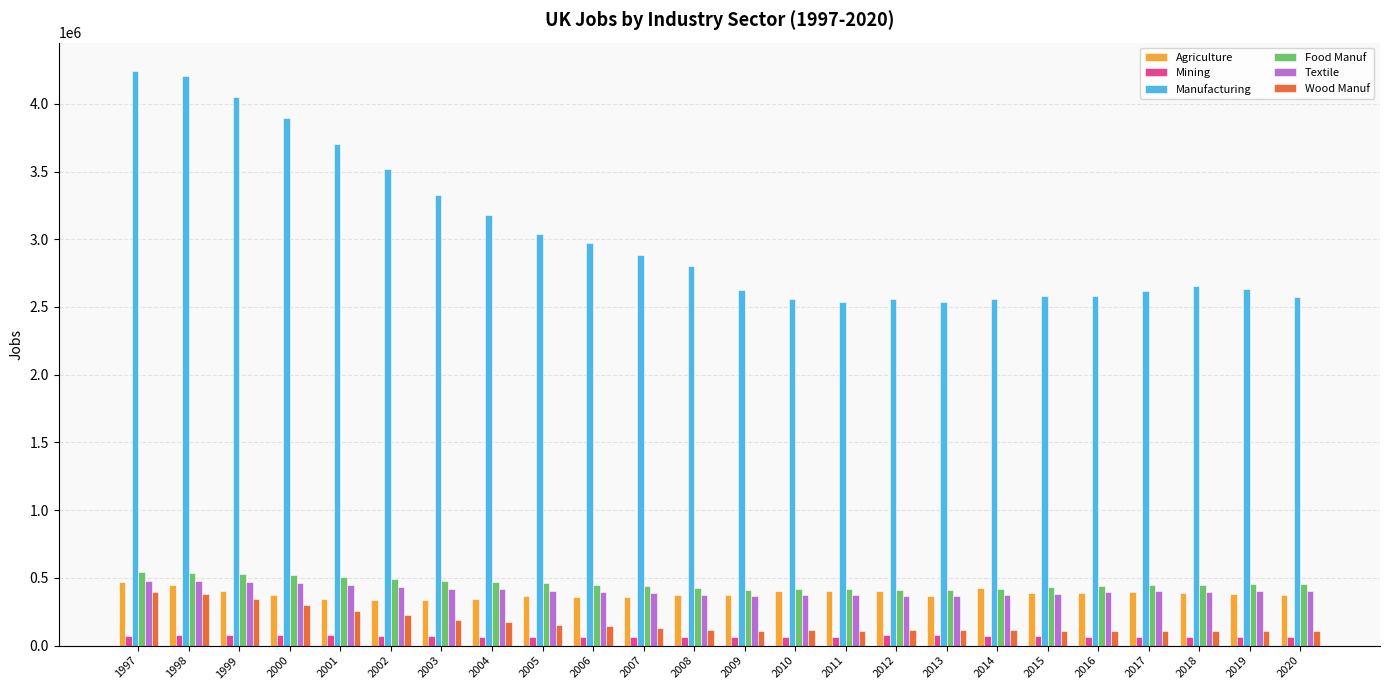

What is the greatest value displayed?

4239539.2